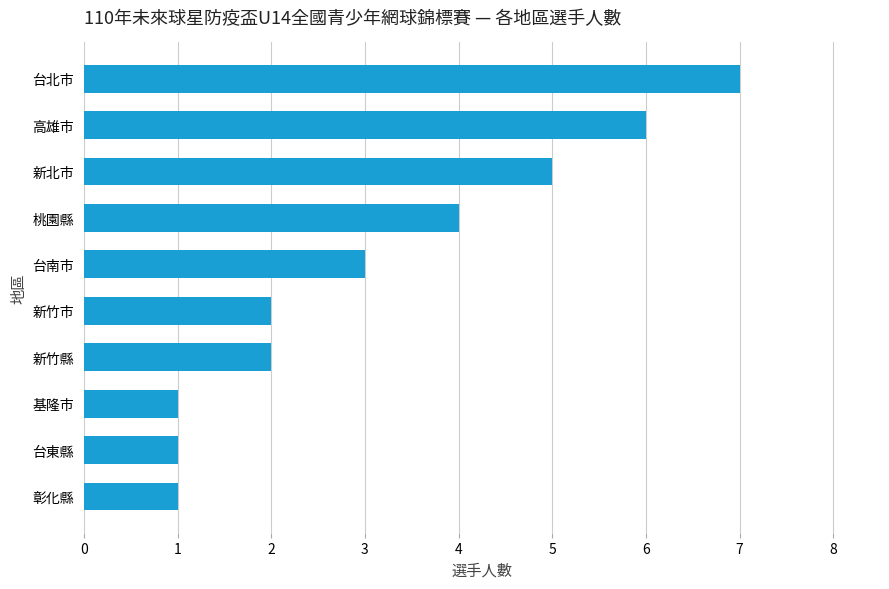

What is the greatest value displayed?

7